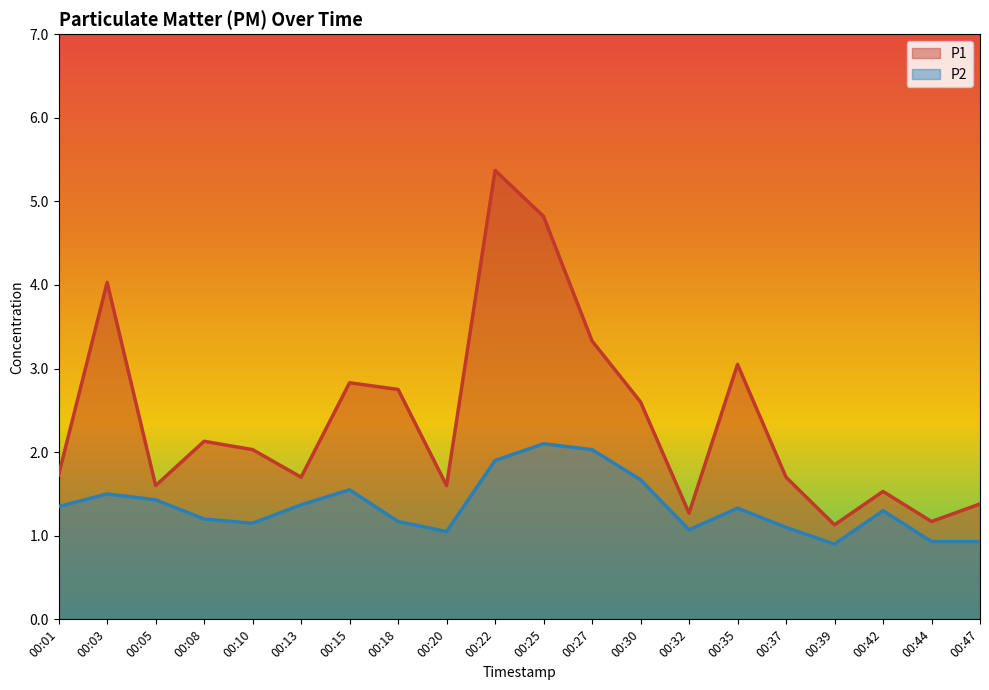

Where does the P2 series first go above 1?

00:01